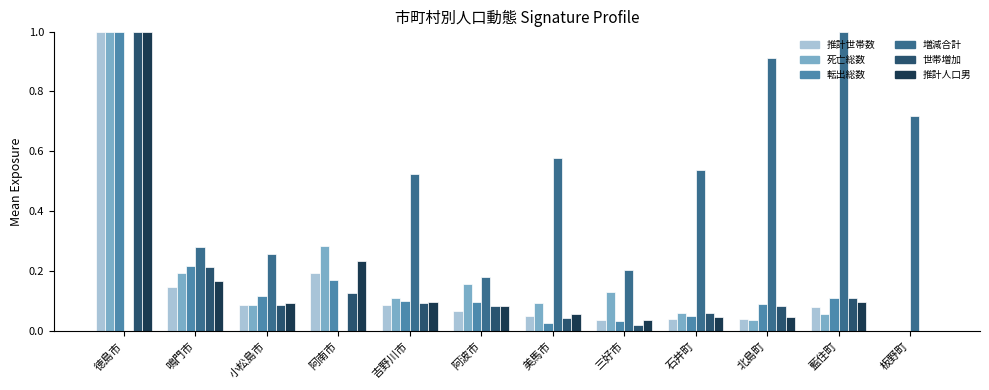

Count the number of data series in this chart.

6